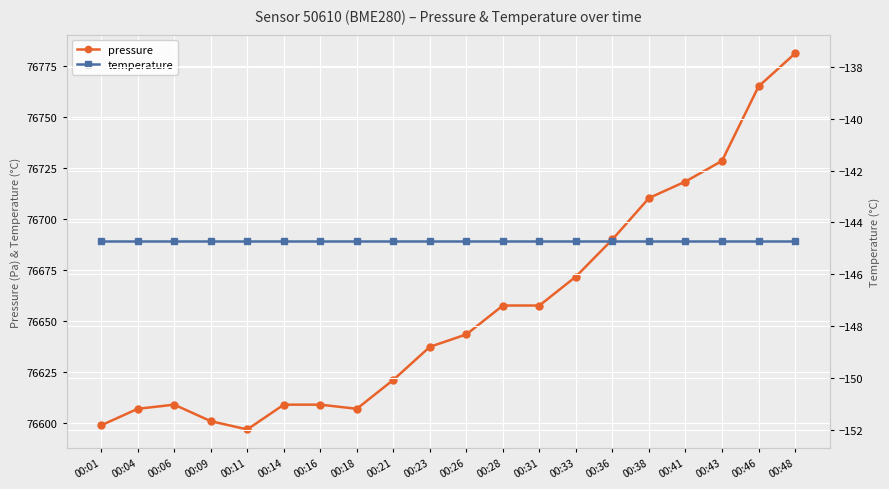

At how many categories does at least one series exceed 45571?

20